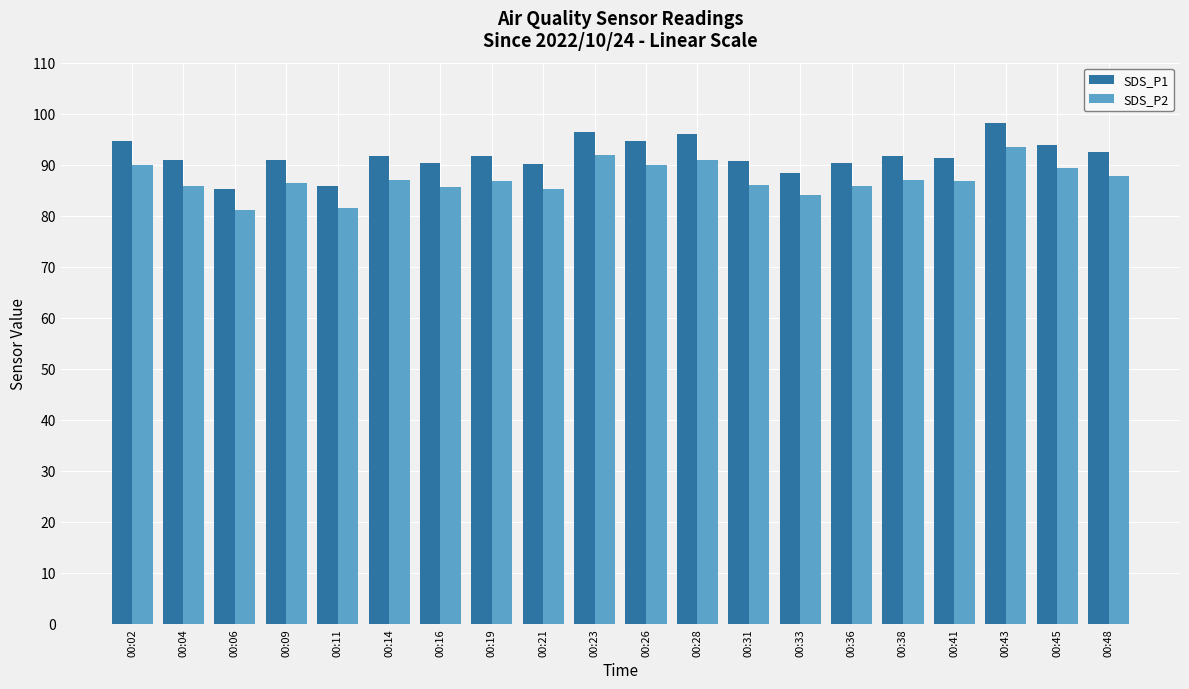

What is the average value of the SDS_P1 series?

91.8